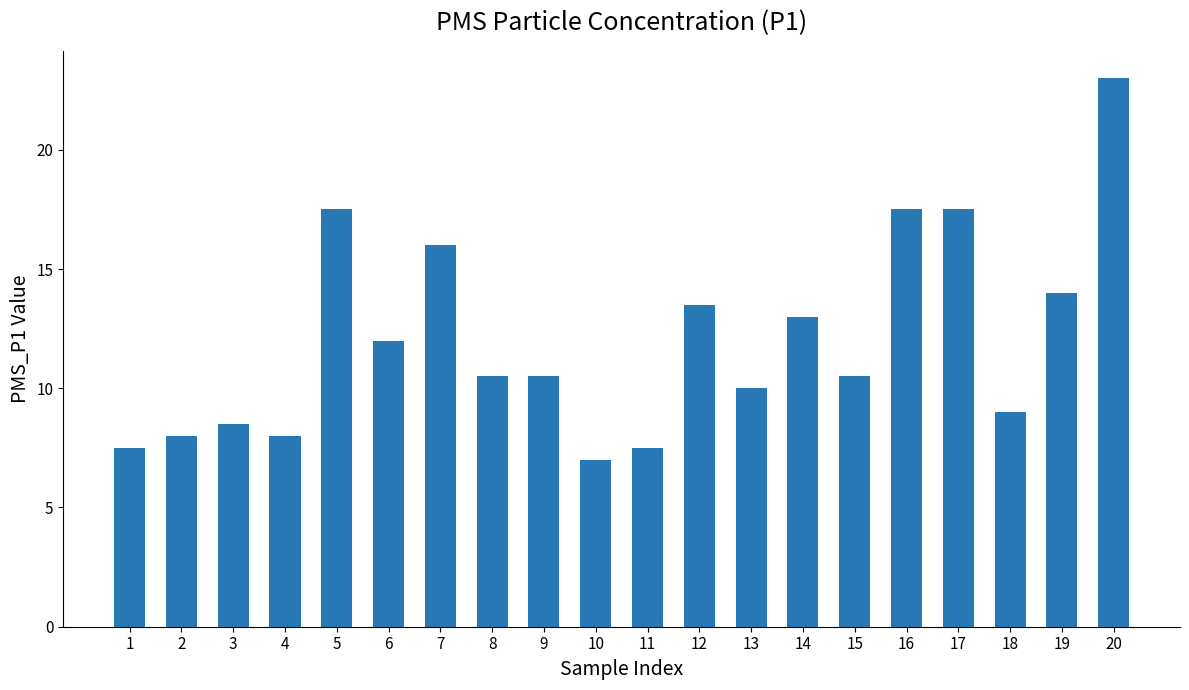

Reading right to left, what are all the values shown in this chart?

20=23.0	19=14.0	18=9.0	17=17.5	16=17.5	15=10.5	14=13.0	13=10.0	12=13.5	11=7.5	10=7.0	9=10.5	8=10.5	7=16.0	6=12.0	5=17.5	4=8.0	3=8.5	2=8.0	1=7.5